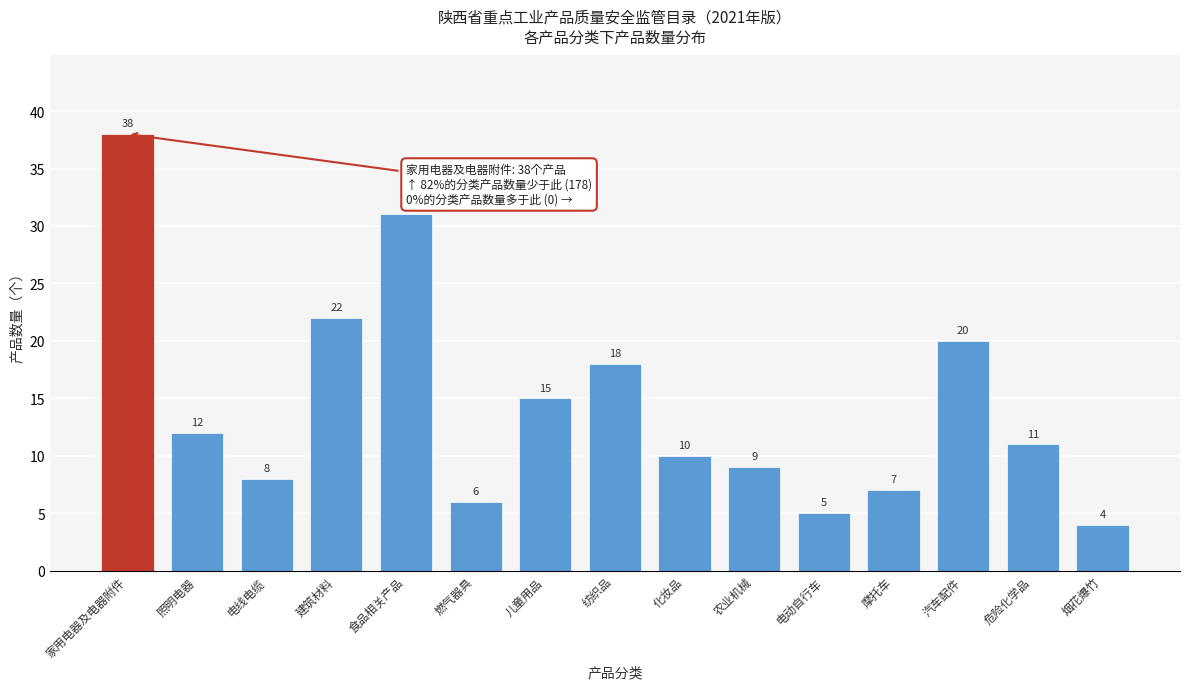

Reading right to left, what are all the values shown in this chart?

4	11	20	7	5	9	10	18	15	6	31	22	8	12	38